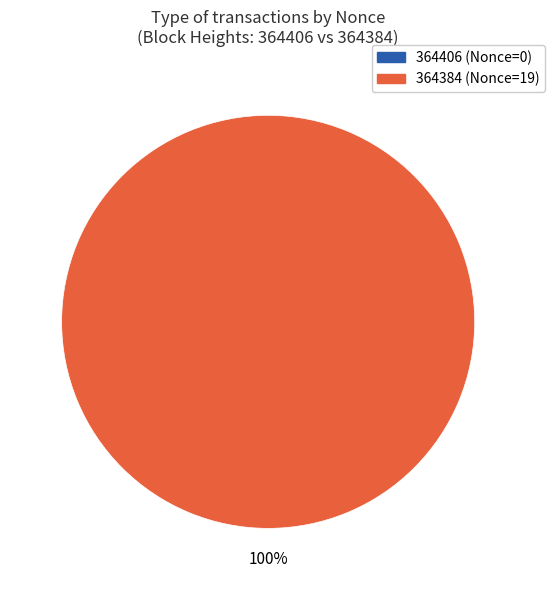

What is the total percentage of 364406 and 364384?

100.0%